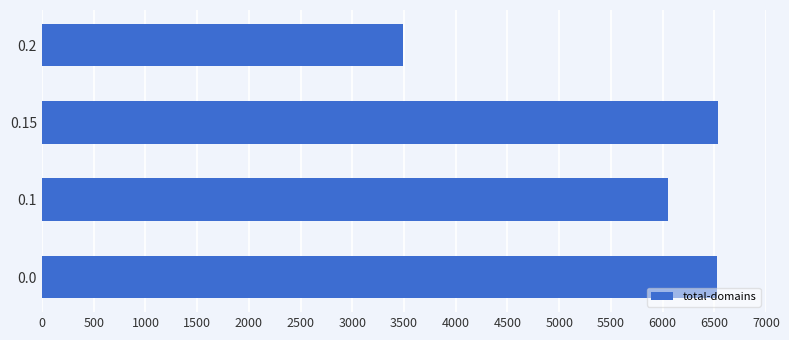

What is the difference between the values at 0.1 and 0.15?

491